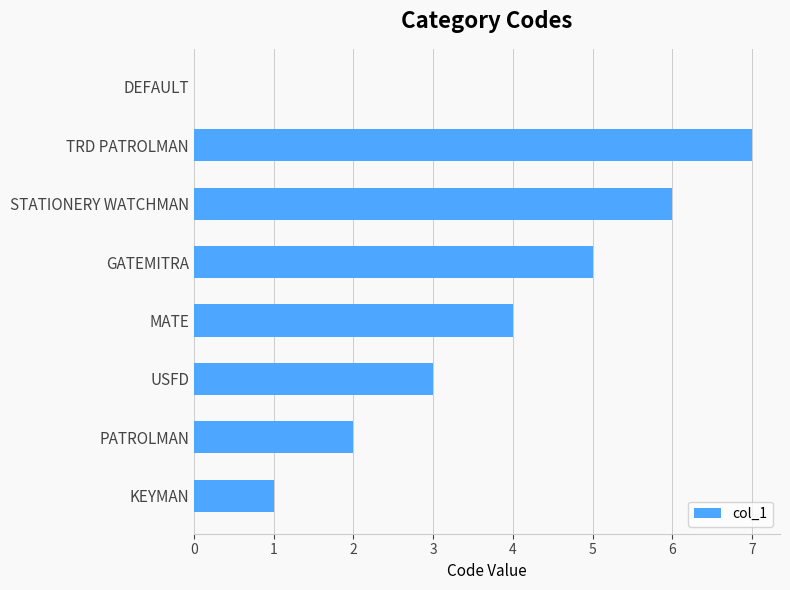

Reading bottom to top, what are all the values shown in this chart?

KEYMAN=1	PATROLMAN=2	USFD=3	MATE=4	GATEMITRA=5	STATIONERY WATCHMAN=6	TRD PATROLMAN=7	DEFAULT=0